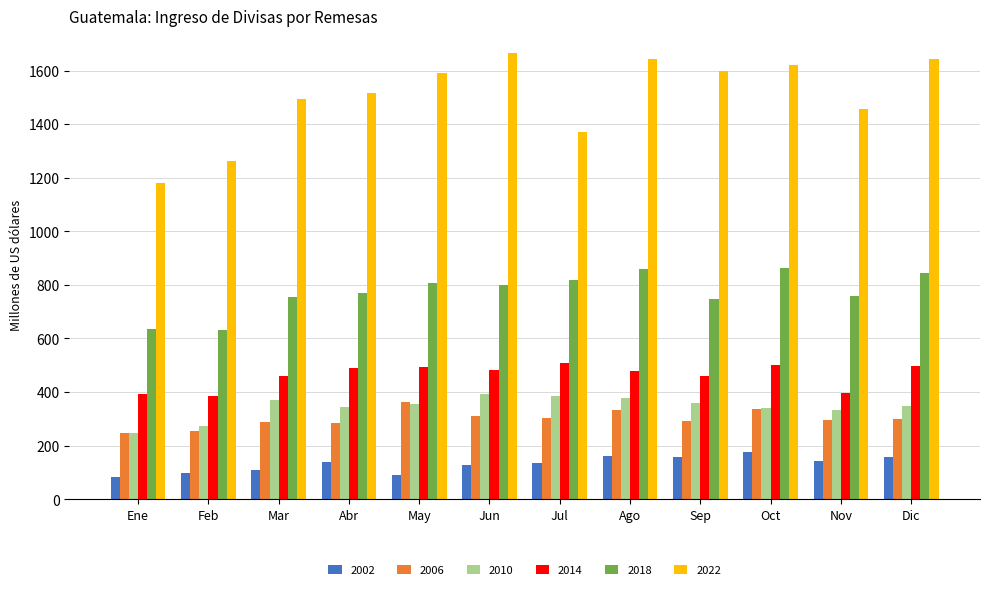

How many groups of bars are there?

12